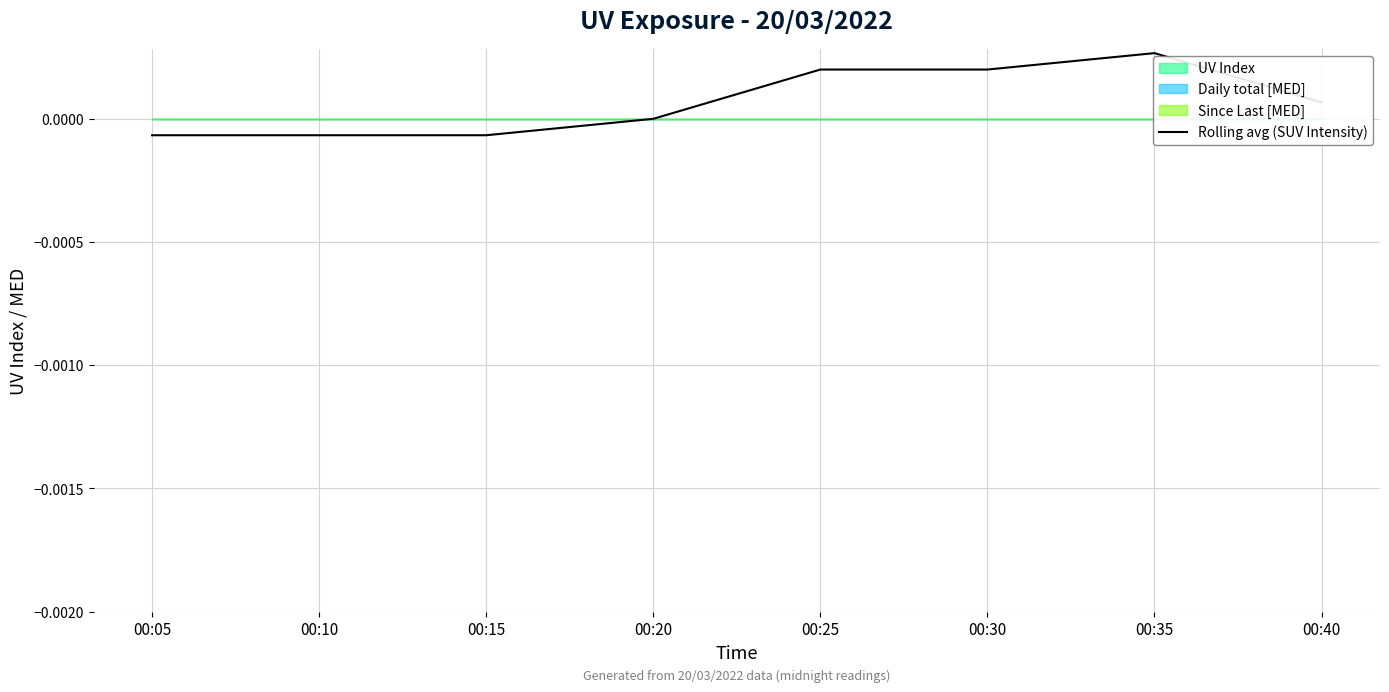

True or false: the data shows -0.0 at 00:05.

False